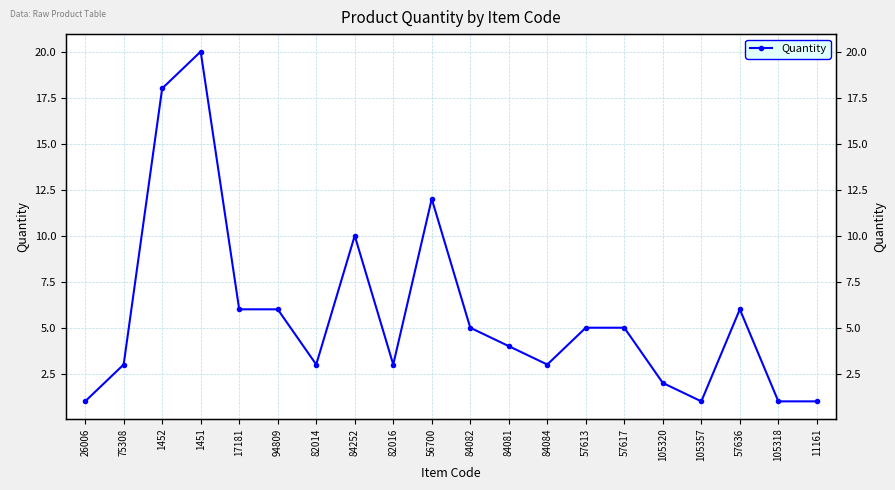

Reading right to left, list all the values displayed in this chart.

11161=1	105318=1	57636=6	105357=1	105320=2	57617=5	57613=5	84084=3	84081=4	84082=5	56700=12	82016=3	84252=10	82014=3	94809=6	17181=6	1451=20	1452=18	75308=3	26006=1